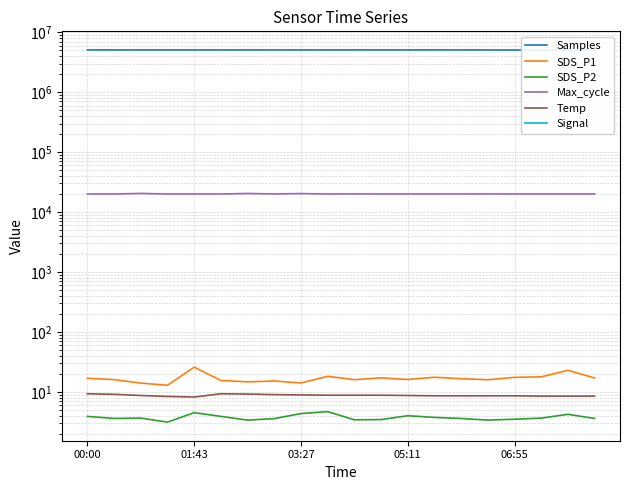

Reading left to right, transcribe all the data shown in this chart.

Samples: 5072972.0	5071428.0	5072464.0	5072136.0	5071521.0	5072531.0	5068717.0	5073776.0	5072696.0	5072600.0	5072767.0	5071962.0	5073360.0	5073181.0	5072383.0	5070023.0	5052448.0	5050110.0	5066892.0	5055039.0
SDS_P1: 16.8	16.0	14.0	12.9	25.8	15.5	14.7	15.2	14.1	18.2	16.0	17.1	16.1	17.6	16.6	16.0	17.5	17.8	22.9	17.1
SDS_P2: 3.9	3.6	3.6	3.1	4.5	3.9	3.4	3.6	4.3	4.7	3.4	3.5	4.0	3.8	3.6	3.4	3.5	3.6	4.2	3.6
Max_cycle: 20029.0	20021.0	20469.0	20032.0	20024.0	20032.0	20430.0	20067.0	20373.0	20032.0	20117.0	20024.0	20029.0	20031.0	20048.0	20074.0	20026.0	20032.0	20021.0	20028.0
Temp: 9.3	9.1	8.7	8.4	8.2	9.3	9.2	9.0	8.9	8.8	8.8	8.8	8.7	8.6	8.6	8.6	8.6	8.5	8.5	8.5
Signal: -66.0	-65.0	-64.0	-64.0	-64.0	-63.0	-66.0	-64.0	-64.0	-64.0	-65.0	-64.0	-64.0	-64.0	-64.0	-64.0	-66.0	-63.0	-63.0	-64.0